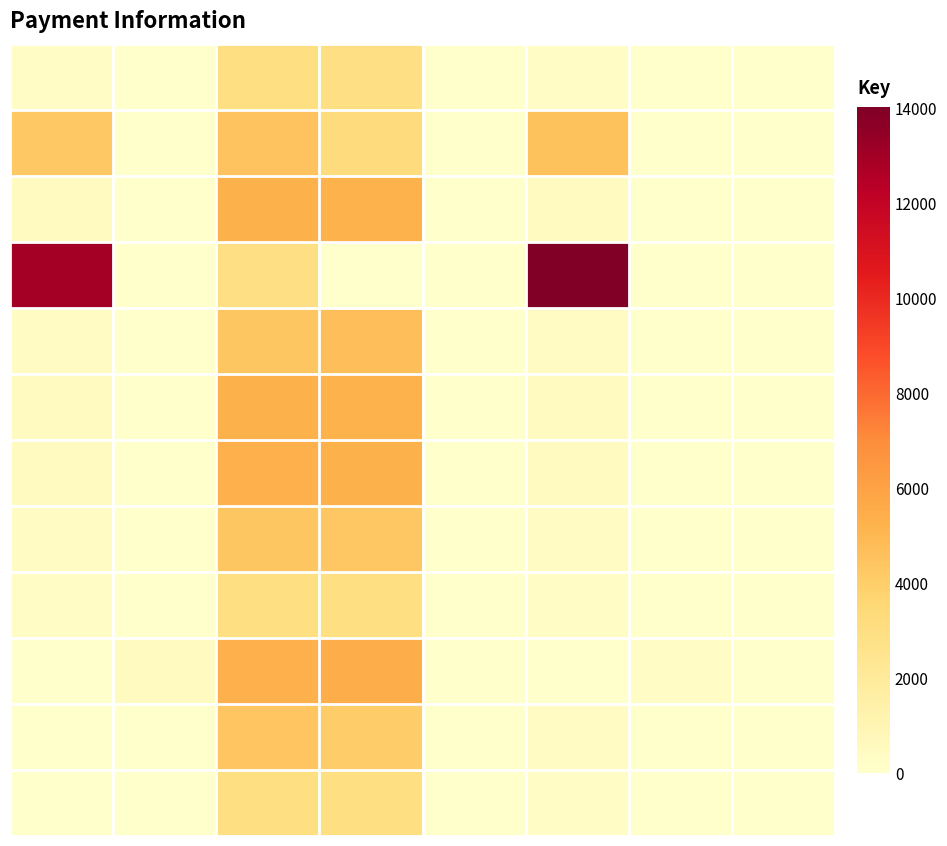

At which category does the chart reach its peak across all series?

5